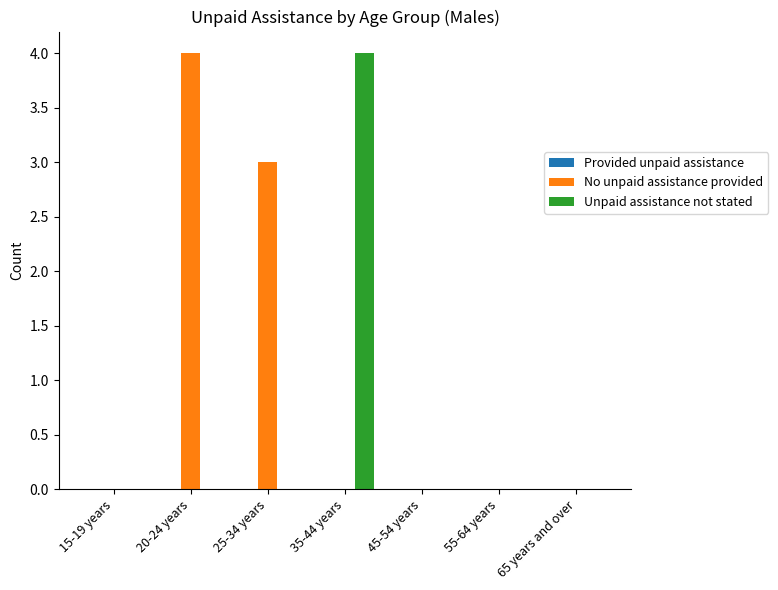

Is it true that Unpaid assistance not stated equals 2 at 25-34 years?

False